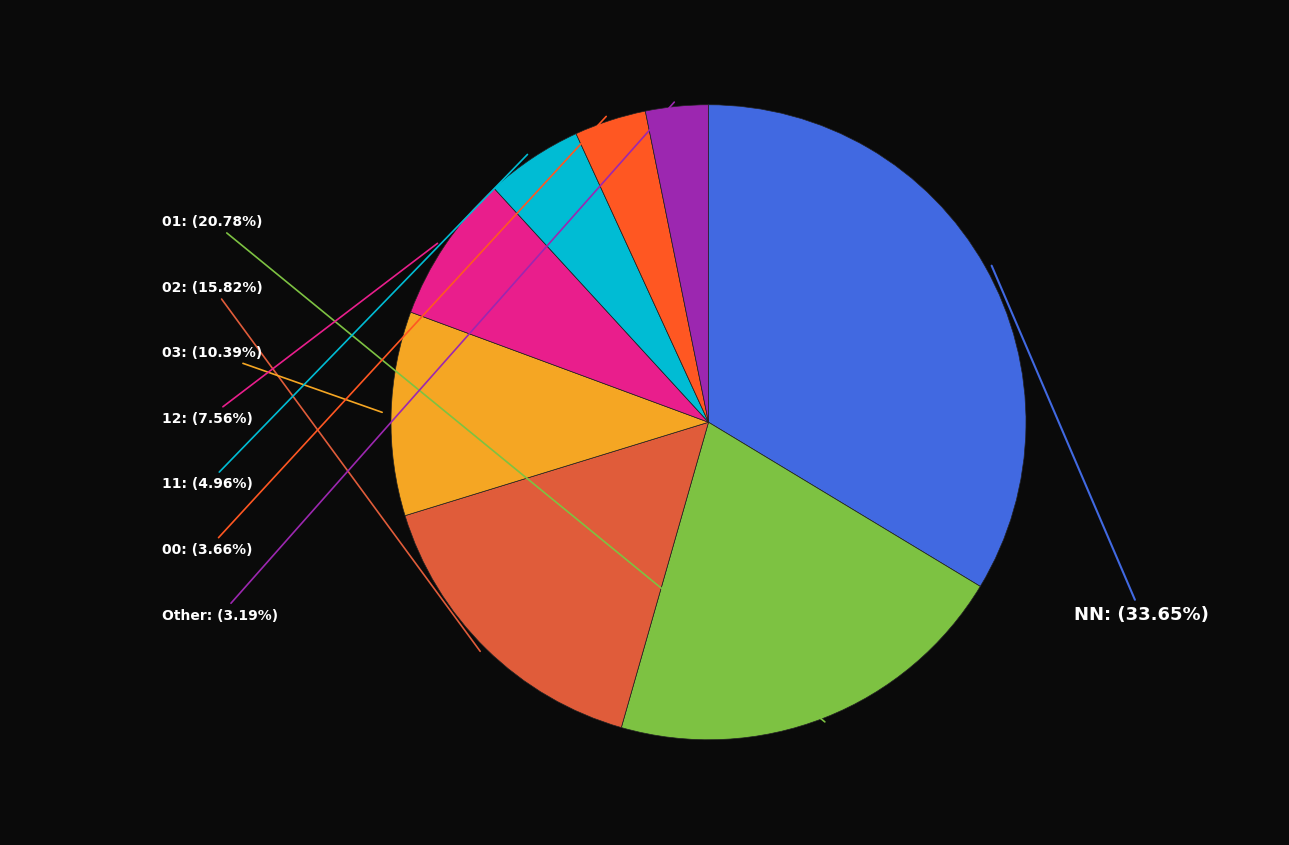

Is there any slice that represents more than half of the pie?

No